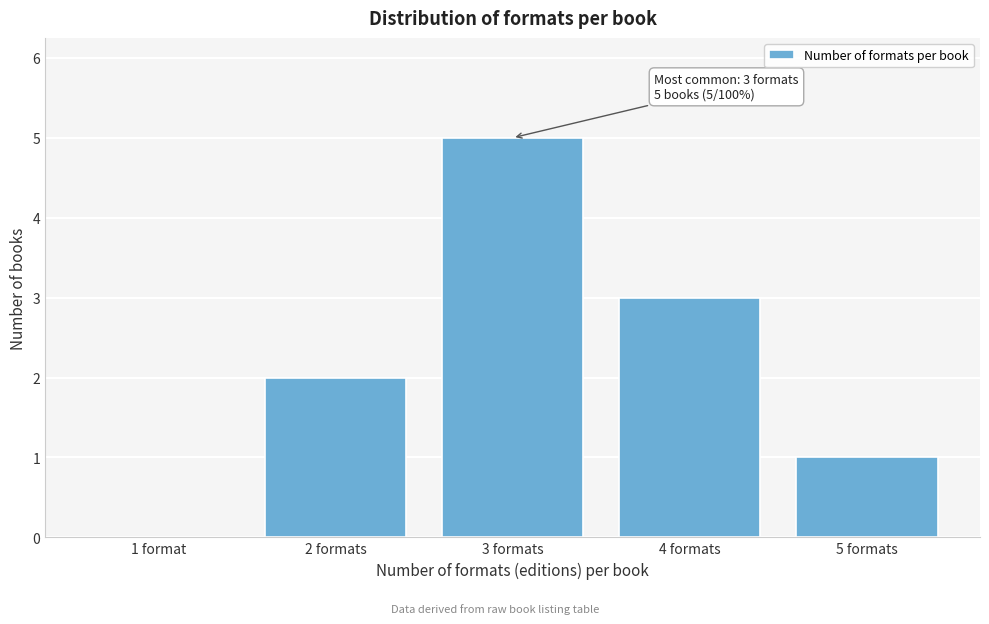

Reading right to left, list all the values displayed in this chart.

5 formats=1	4 formats=3	3 formats=5	2 formats=2	1 format=0